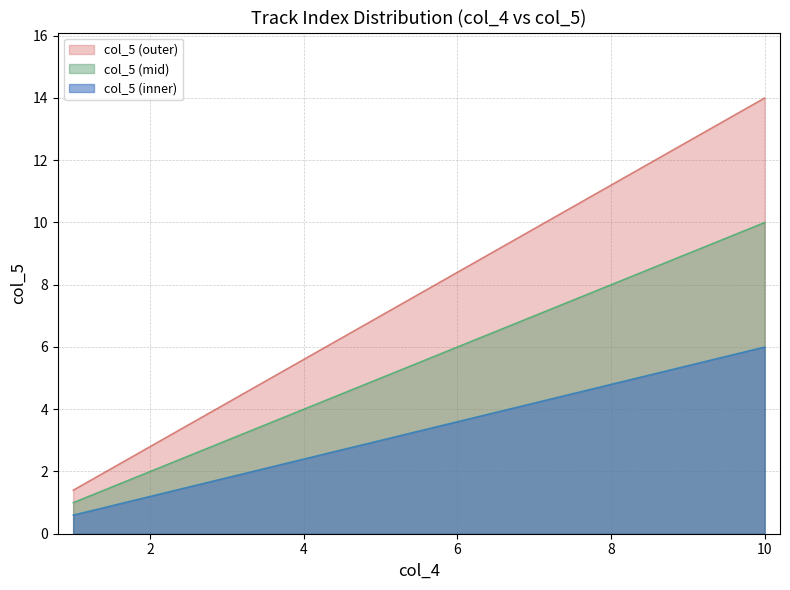

What is the approximate value at 1?

0.6